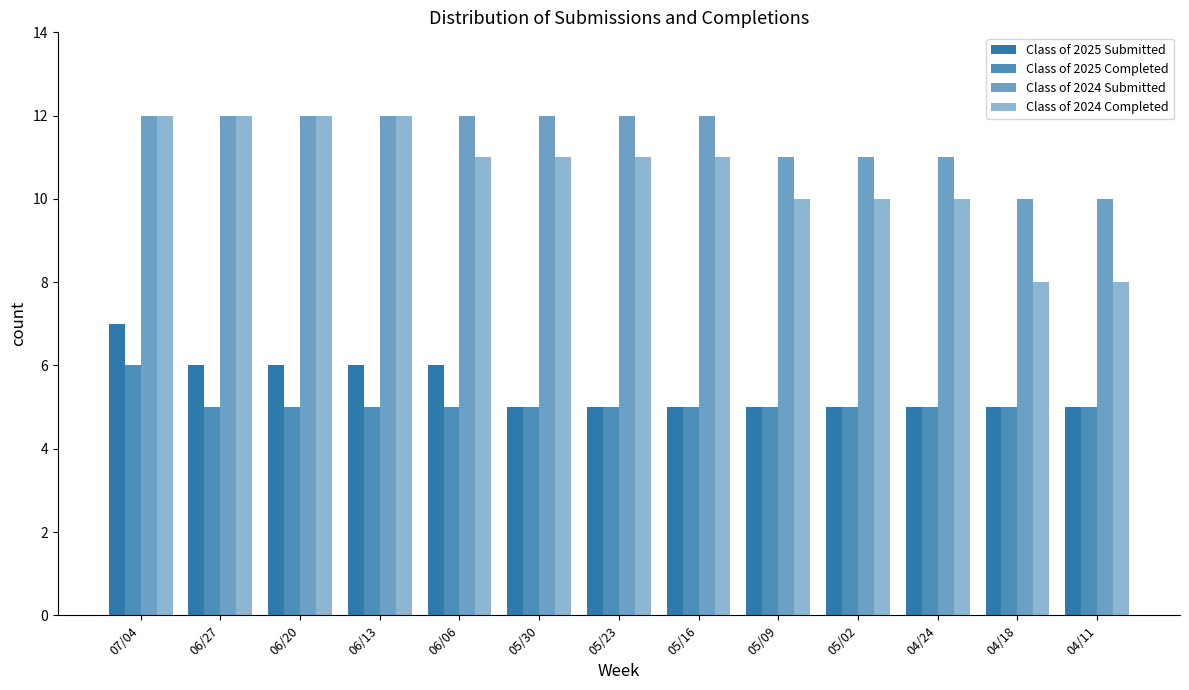

Reading right to left, transcribe all the data shown in this chart.

Class of 2025 Submitted: 04/11=5	04/18=5	04/24=5	05/02=5	05/09=5	05/16=5	05/23=5	05/30=5	06/06=6	06/13=6	06/20=6	06/27=6	07/04=7
Class of 2025 Completed: 04/11=5	04/18=5	04/24=5	05/02=5	05/09=5	05/16=5	05/23=5	05/30=5	06/06=5	06/13=5	06/20=5	06/27=5	07/04=6
Class of 2024 Submitted: 04/11=10	04/18=10	04/24=11	05/02=11	05/09=11	05/16=12	05/23=12	05/30=12	06/06=12	06/13=12	06/20=12	06/27=12	07/04=12
Class of 2024 Completed: 04/11=8	04/18=8	04/24=10	05/02=10	05/09=10	05/16=11	05/23=11	05/30=11	06/06=11	06/13=12	06/20=12	06/27=12	07/04=12